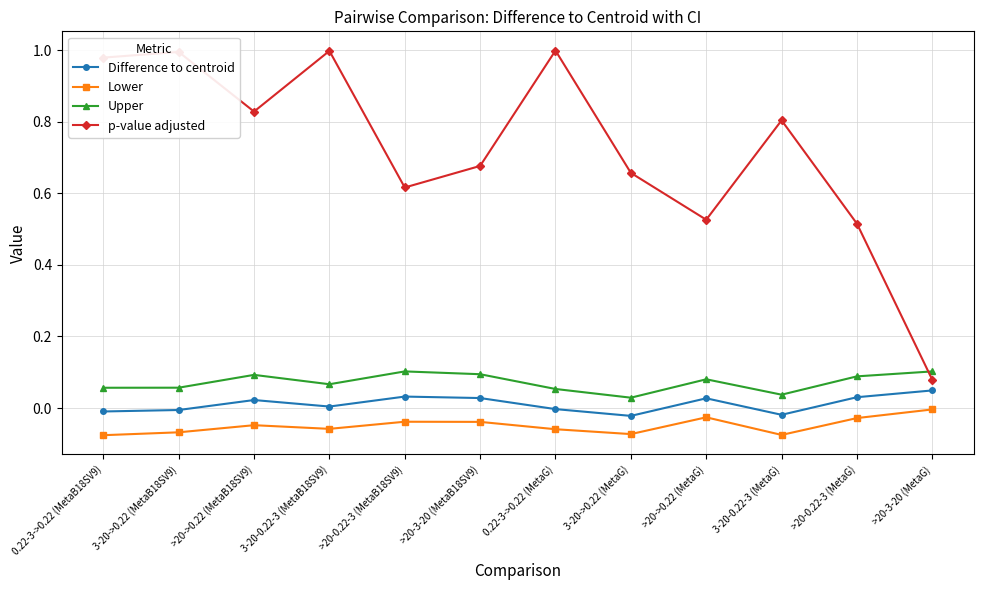

True or false: Lower and p-value adjusted intersect in this chart.

False